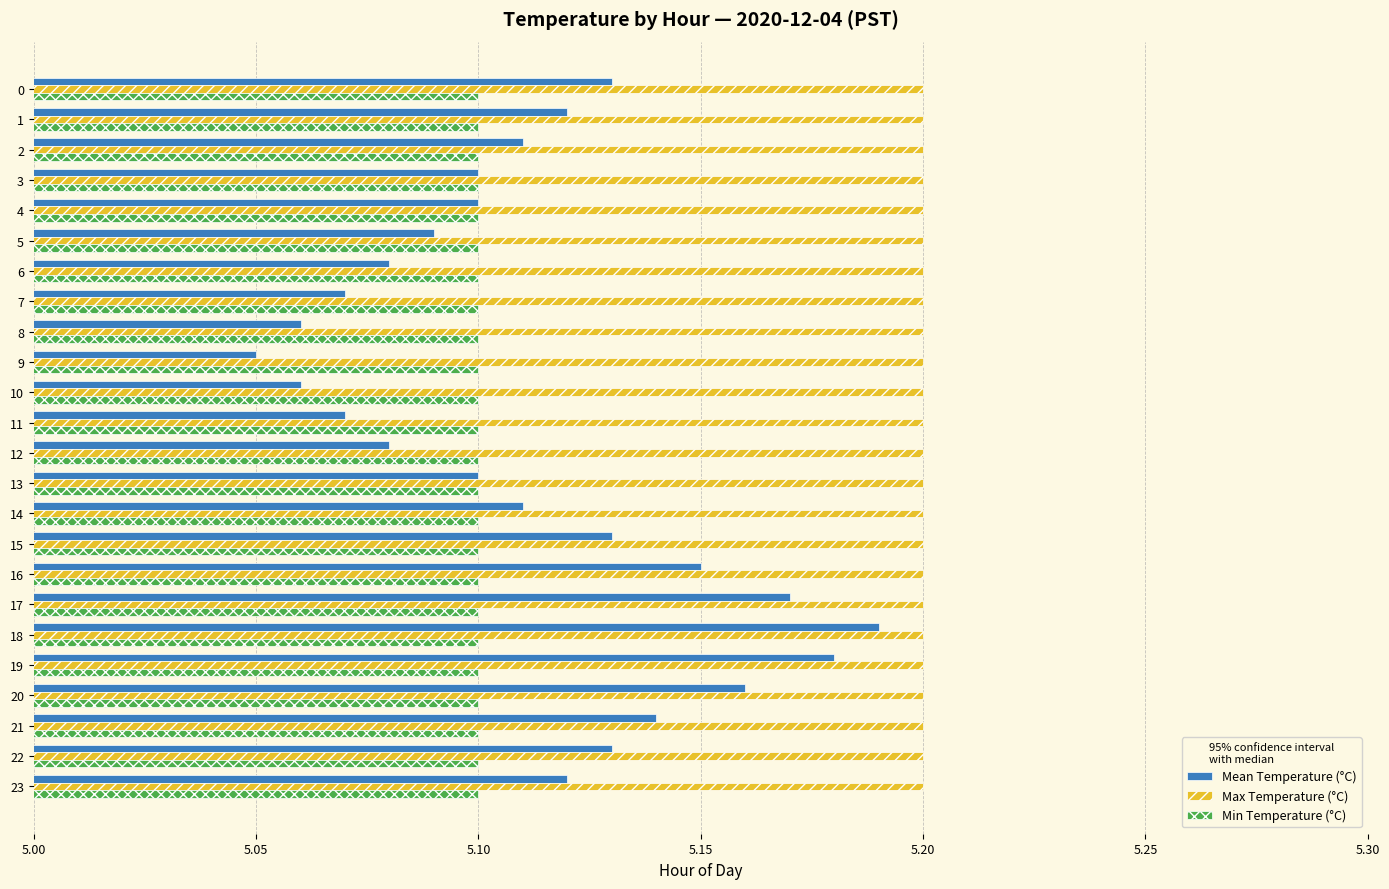

Is it true that Mean Temperature (°C) equals 6.9 at 16?

False